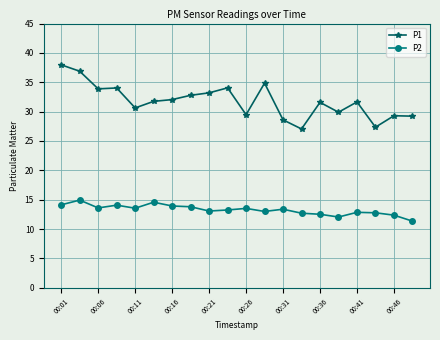

How many data points in P1 are less than 31?

8